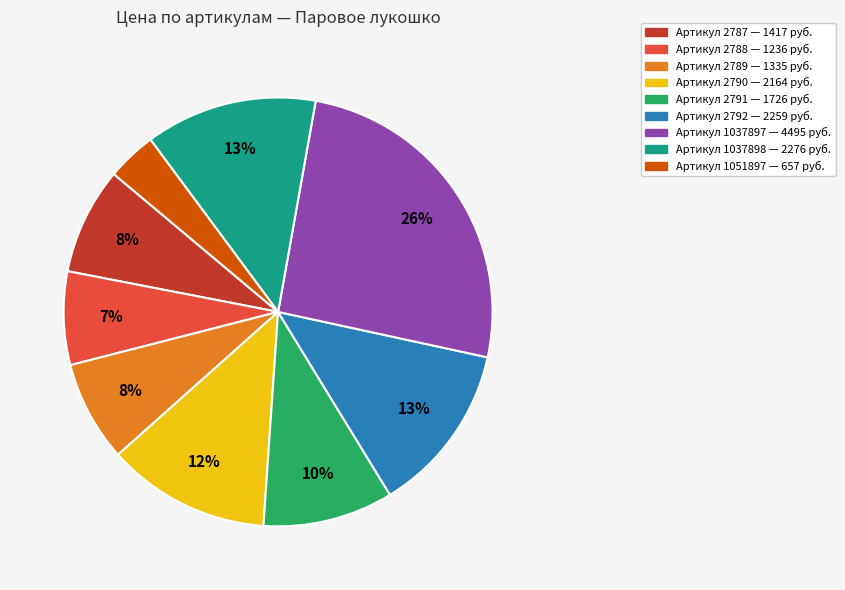

To the nearest percent, what is the average slice percentage?

11%